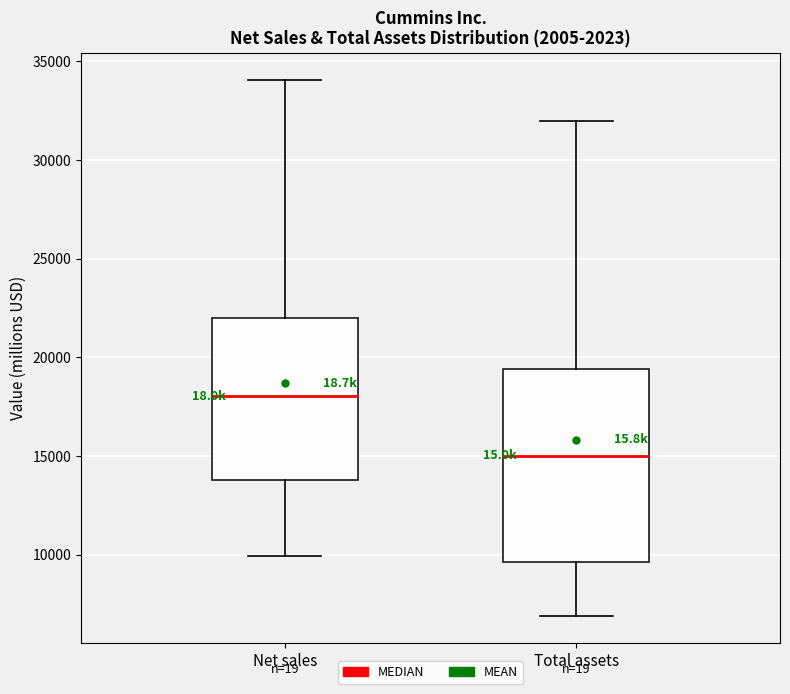

Which box is the tallest, from its lower edge to its upper edge?

Total assets